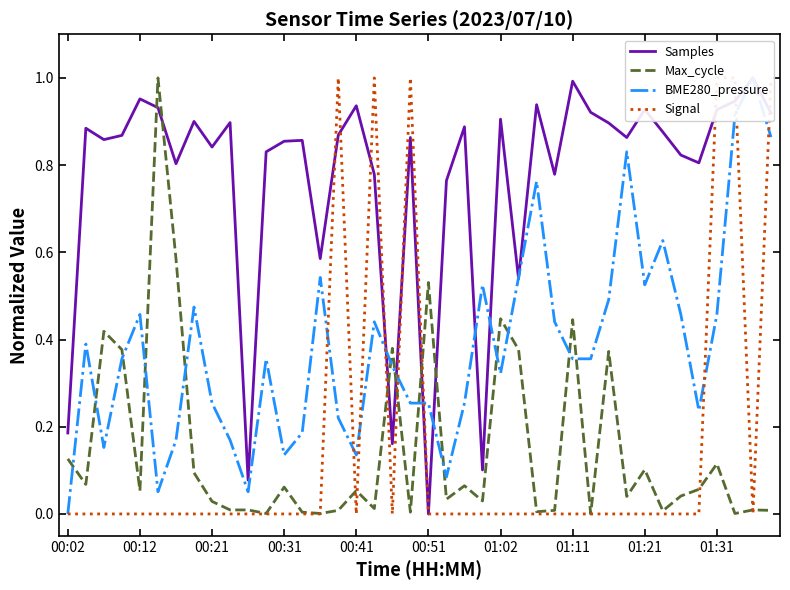

Which category has the lowest value in the Max_cycle series?

29